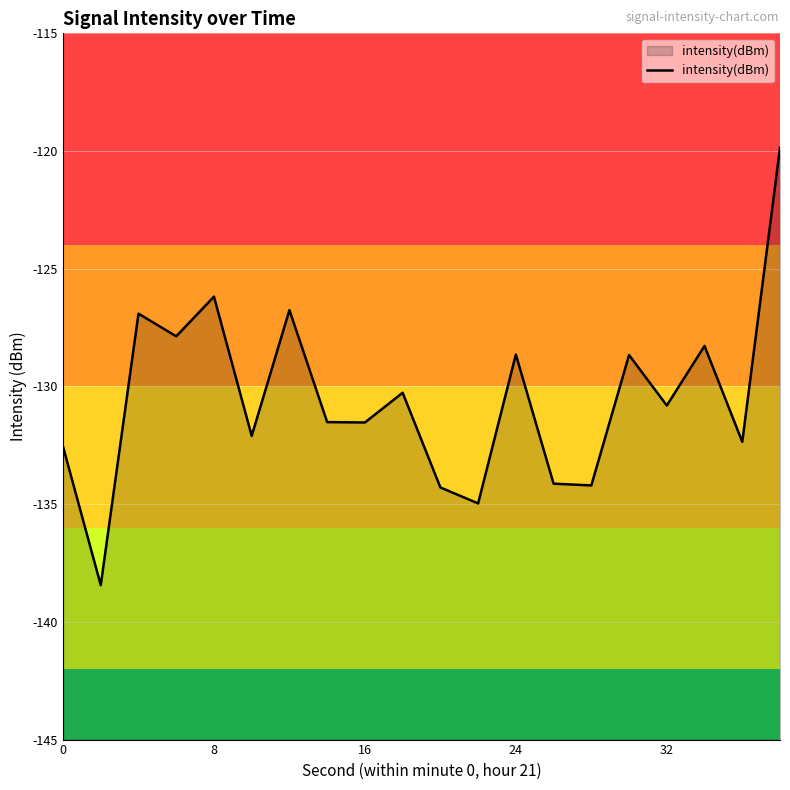

What is the change in value from 16 to 24?

+2.9